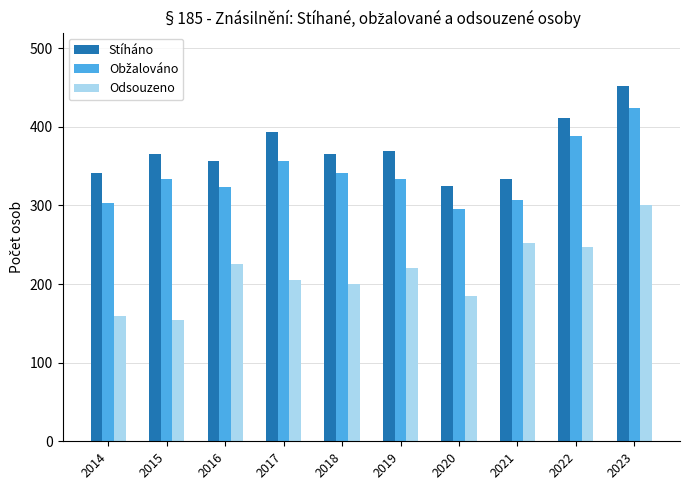

At how many categories does at least one series exceed 200?

10